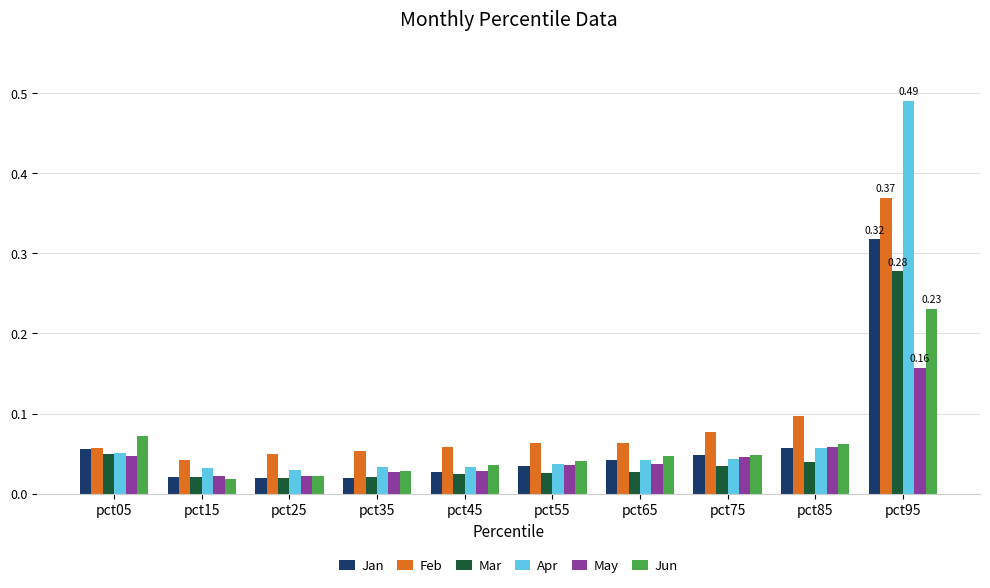

What is the sum of all Jan values?

0.6